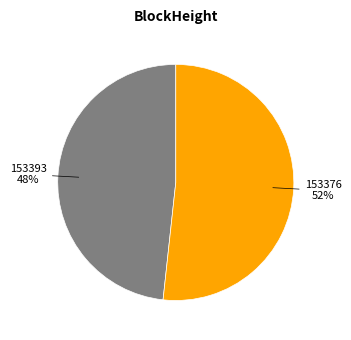

How many segments does this pie chart have?

2